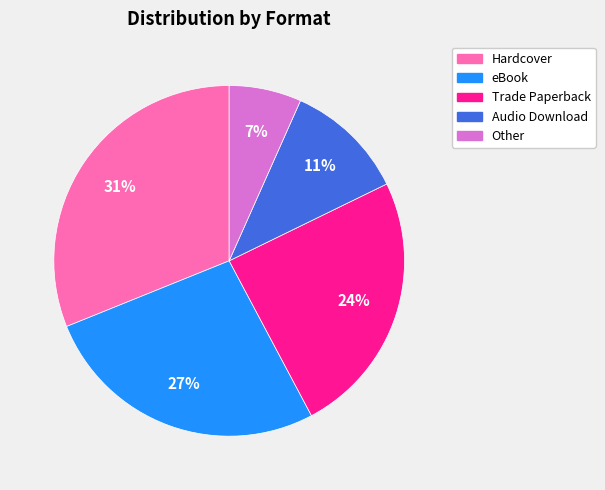

To the nearest percent, what percentage of the pie is Trade Paperback?

24%